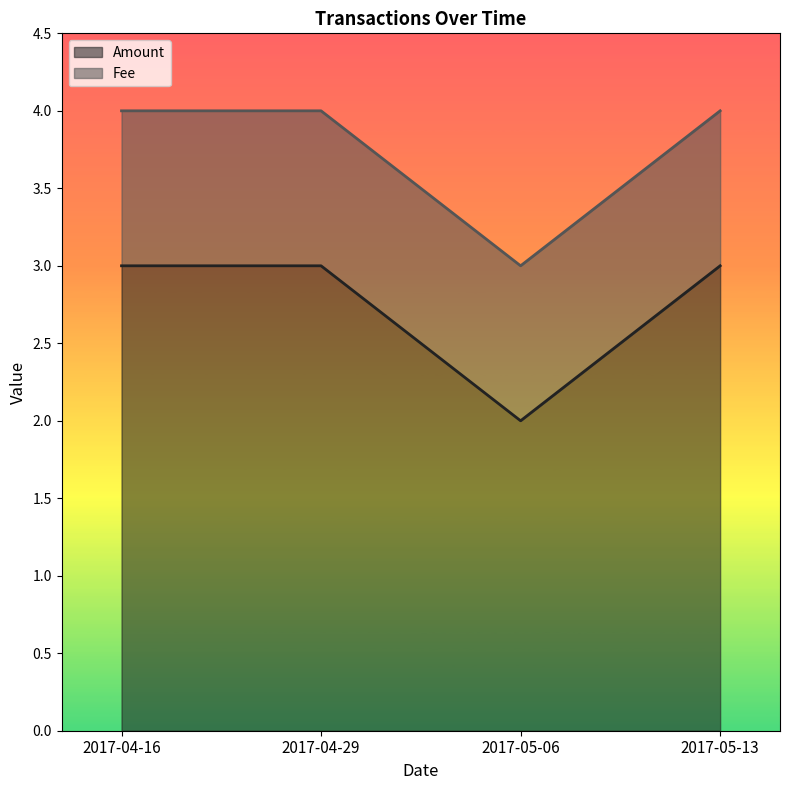

How many values are between 3 and 4?

3